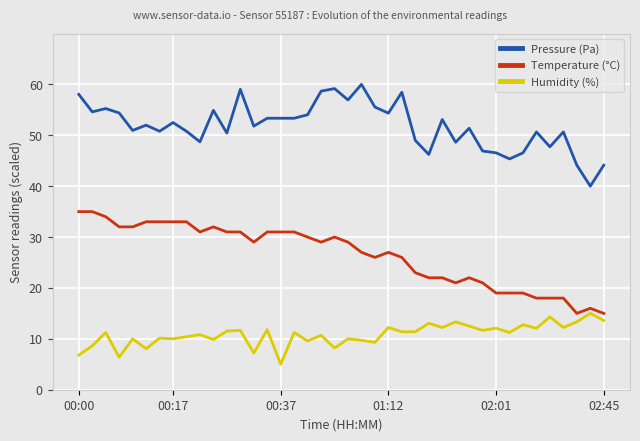

True or false: Humidity (%) and Temperature (°C) cross at least once.

False